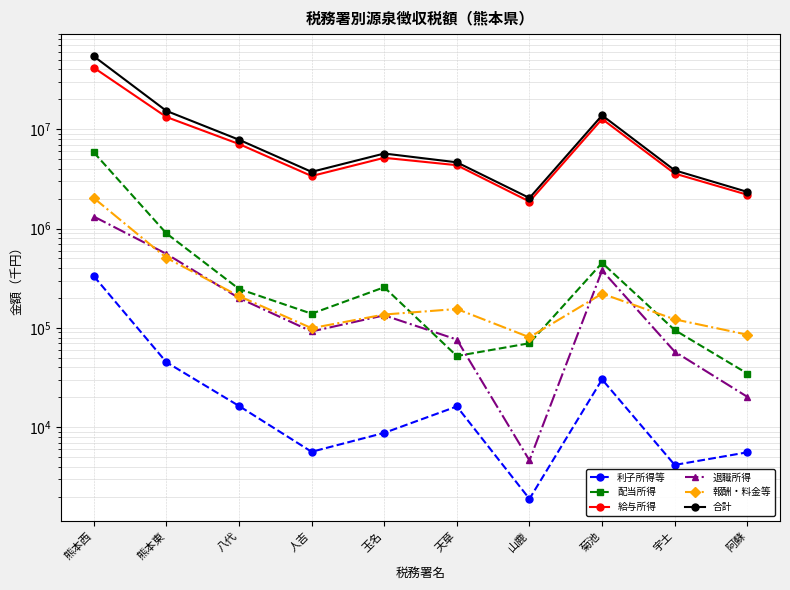

True or false: 利子所得等 and 合計 intersect in this chart.

False